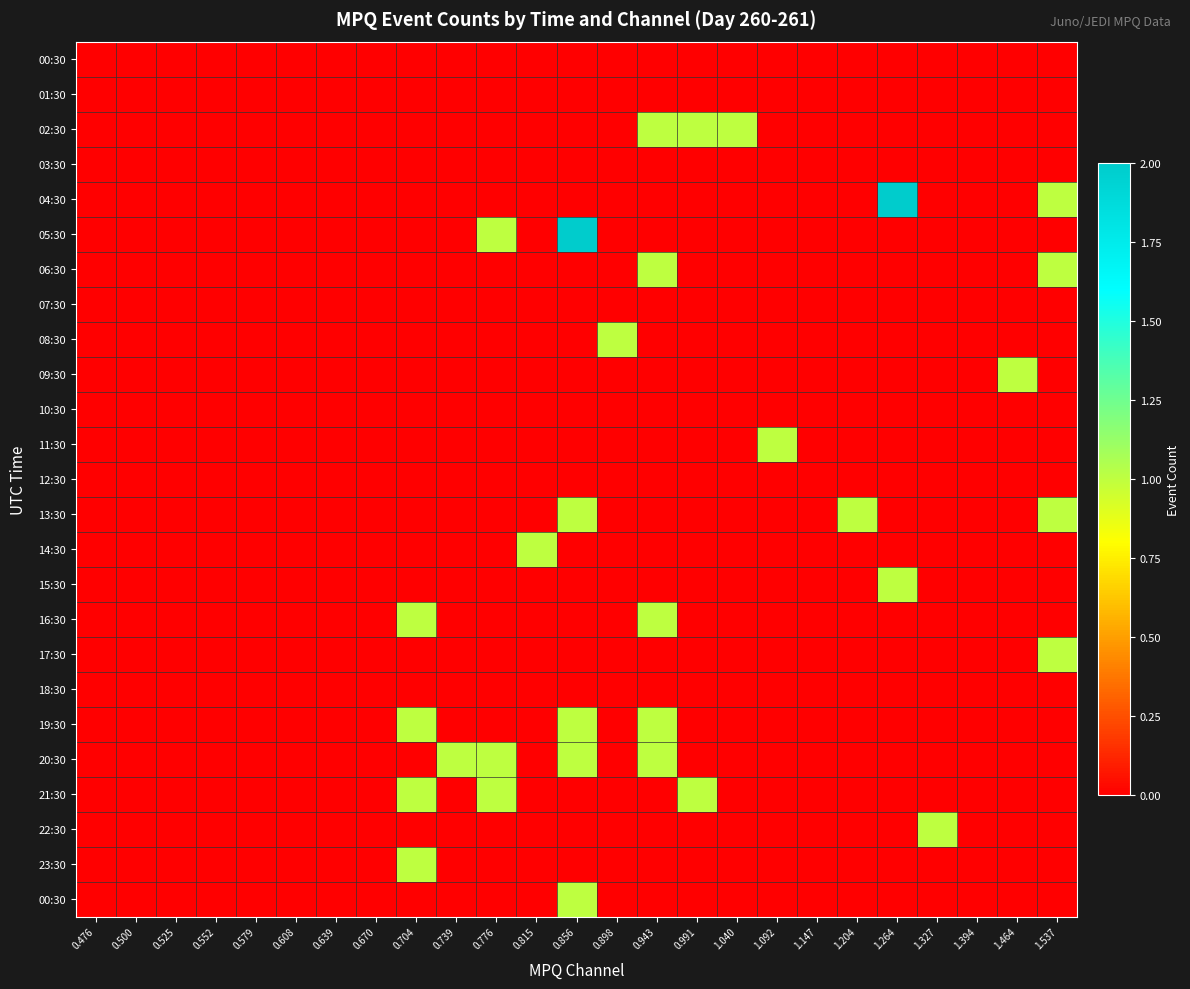

How many series are shown in this chart?

25